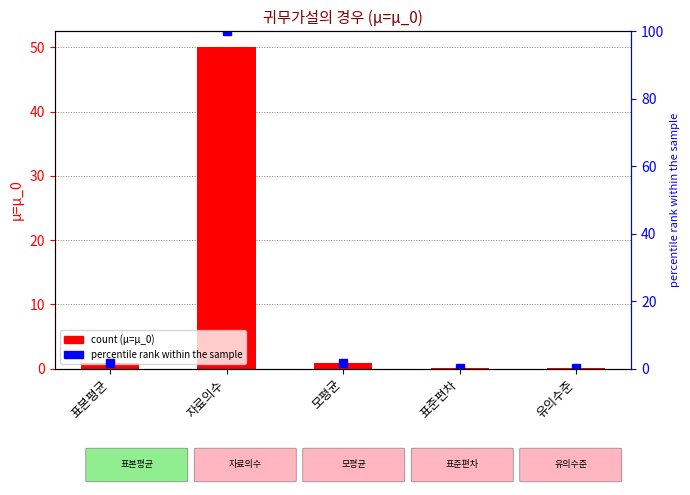

Reading left to right, list all the values displayed in this chart.

μ=μ_0: 표본평균=0.8	자료의수=50.0	모평균=0.8	표준편차=0.1	유의수준=0.1
percentile rank within the sample: 표본평균=1.7	자료의수=100.0	모평균=1.6	표준편차=0.3	유의수준=0.1